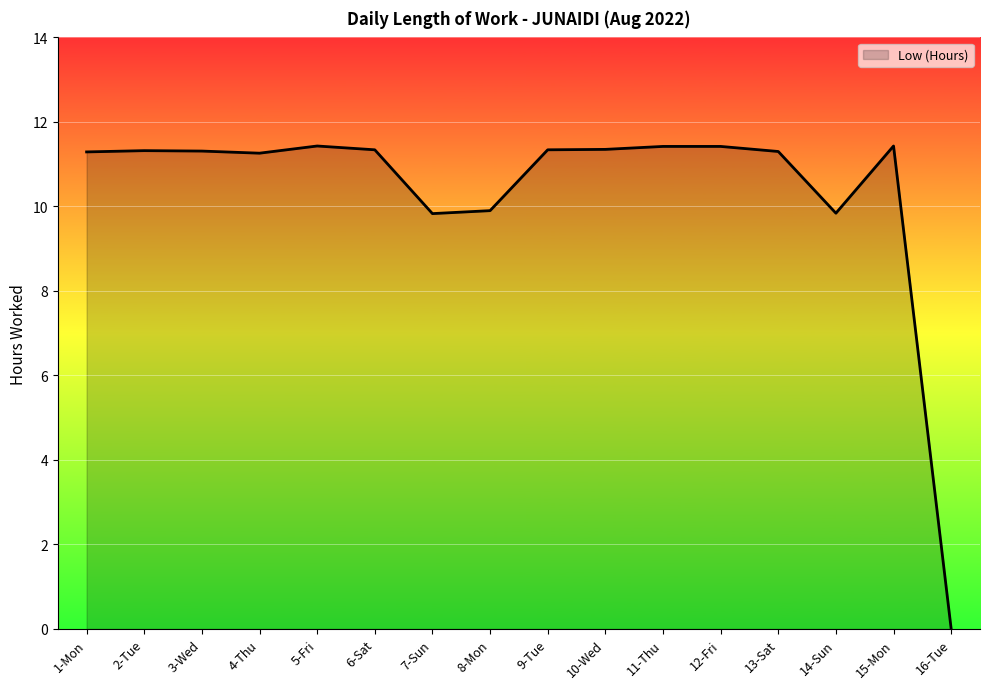

What position from the right is 14-Sun?

3